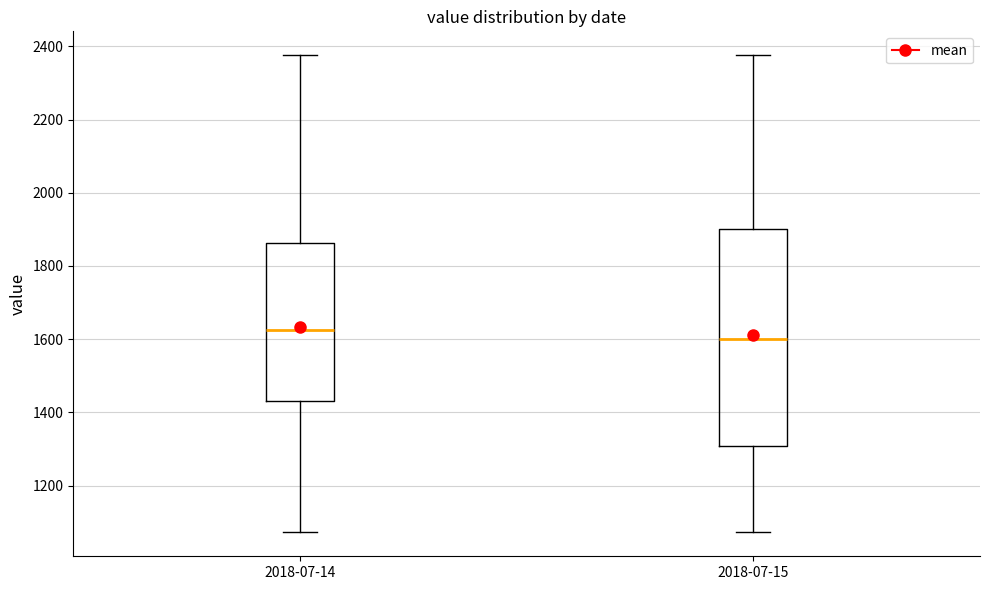

Reading left to right, transcribe this box plot: for each box, give where its median line is, the range the box spans, and where its two whiskers end, as read against the y-axis. The values are not printed on the chart, so give them approximately, as read against the axis.

2018-07-14: median 1620, box 1440 to 1860, whiskers 1080 to 2380
2018-07-15: median 1600, box 1300 to 1900, whiskers 1080 to 2380